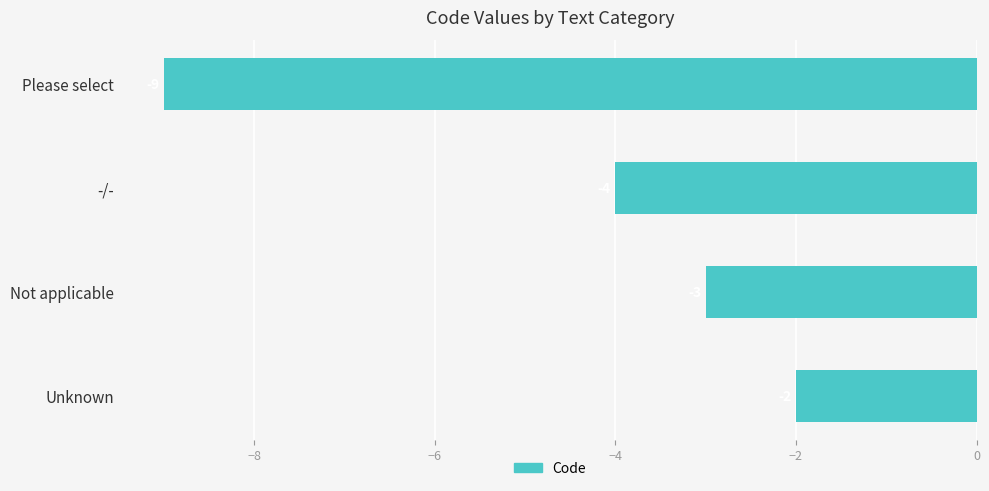

Rank the categories by value from highest to lowest.

Unknown, Not applicable, -/-, Please select